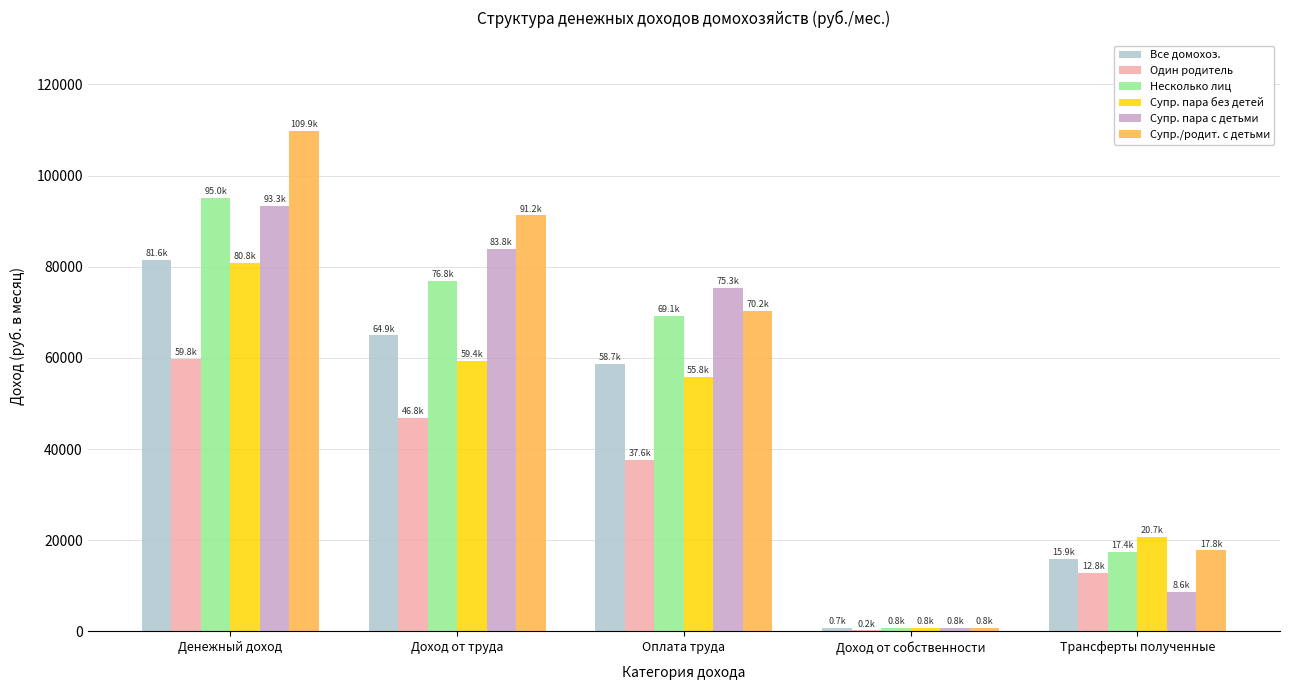

Which category has the highest value in the Супр. пара без детей series?

Денежный доход